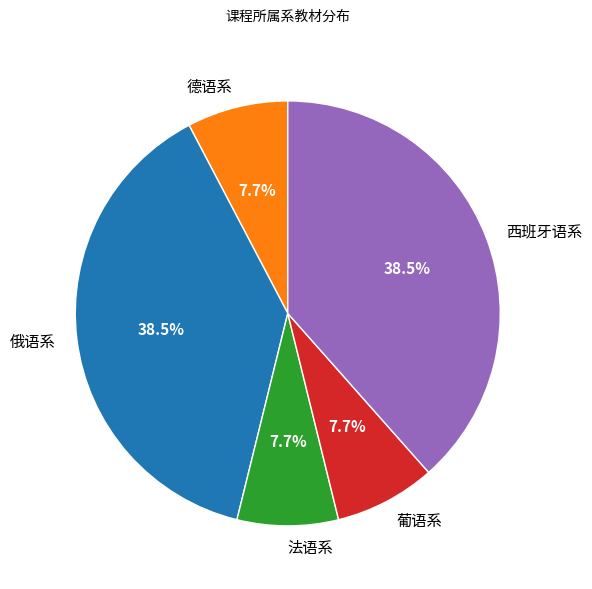

What percentage do 法语系 and 俄语系 together represent?

46.2%